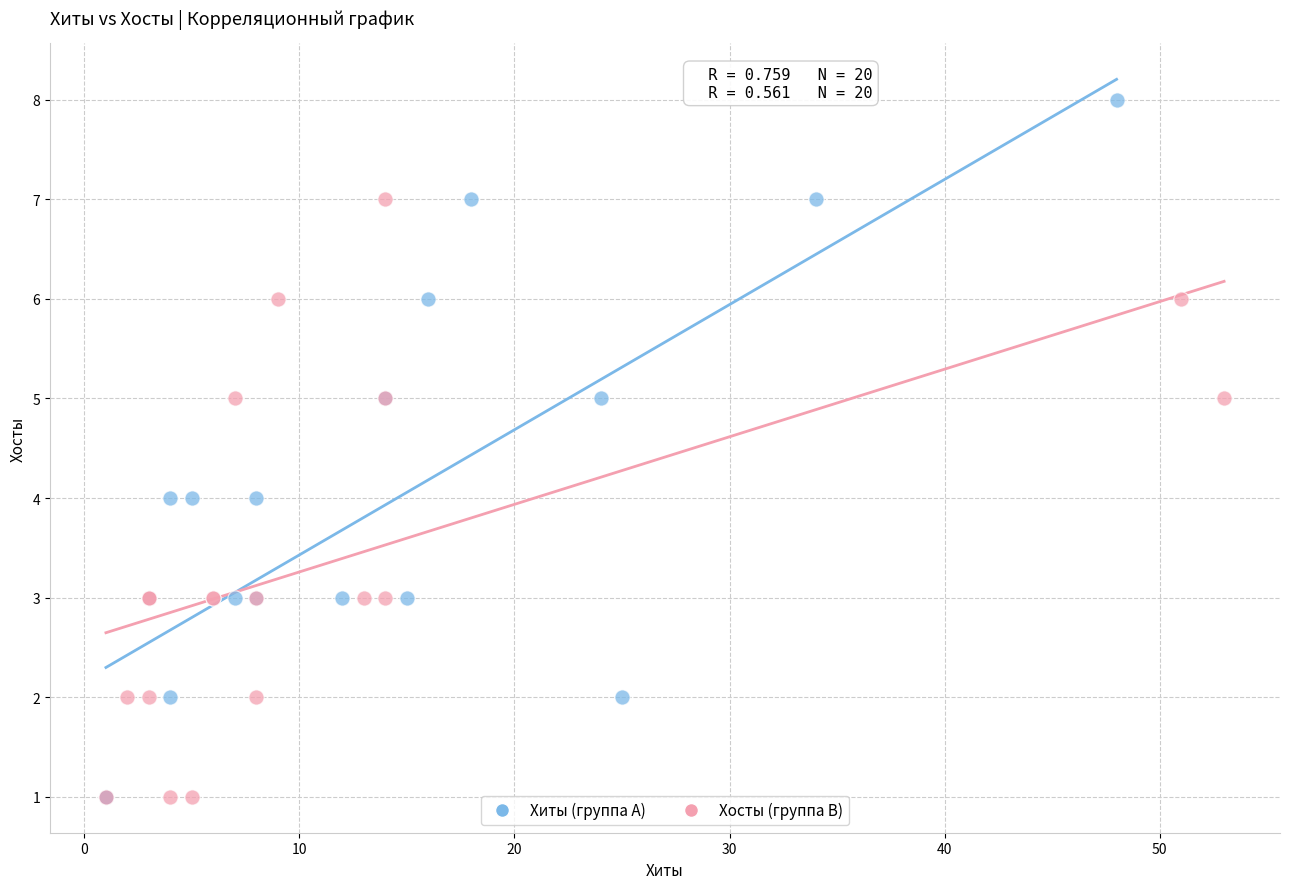

What are all the series names shown in the legend?

Хиты (группа A), Хосты (группа B)